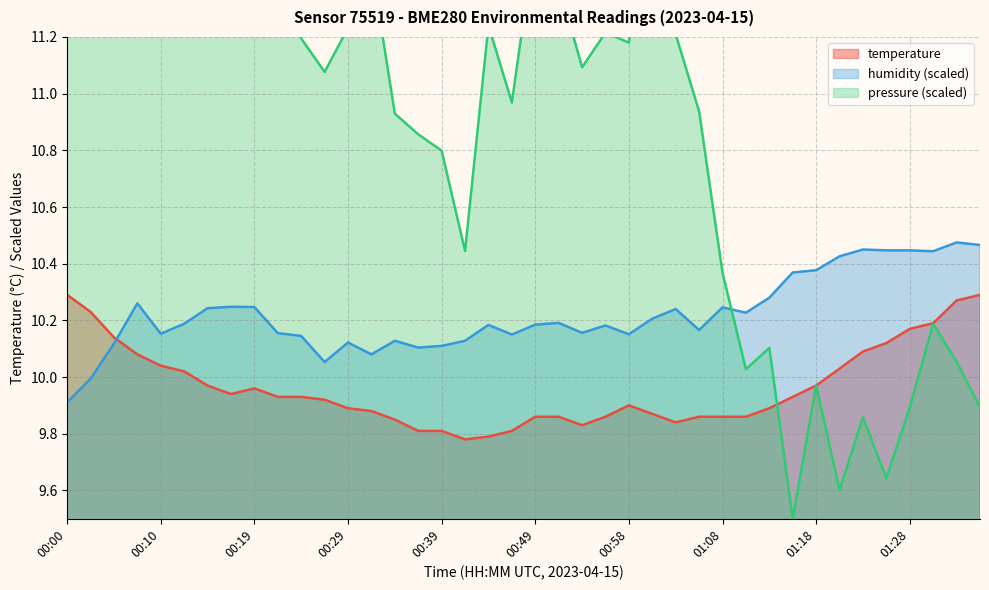

Is it true that temperature equals 5.4 at 00:00?

False